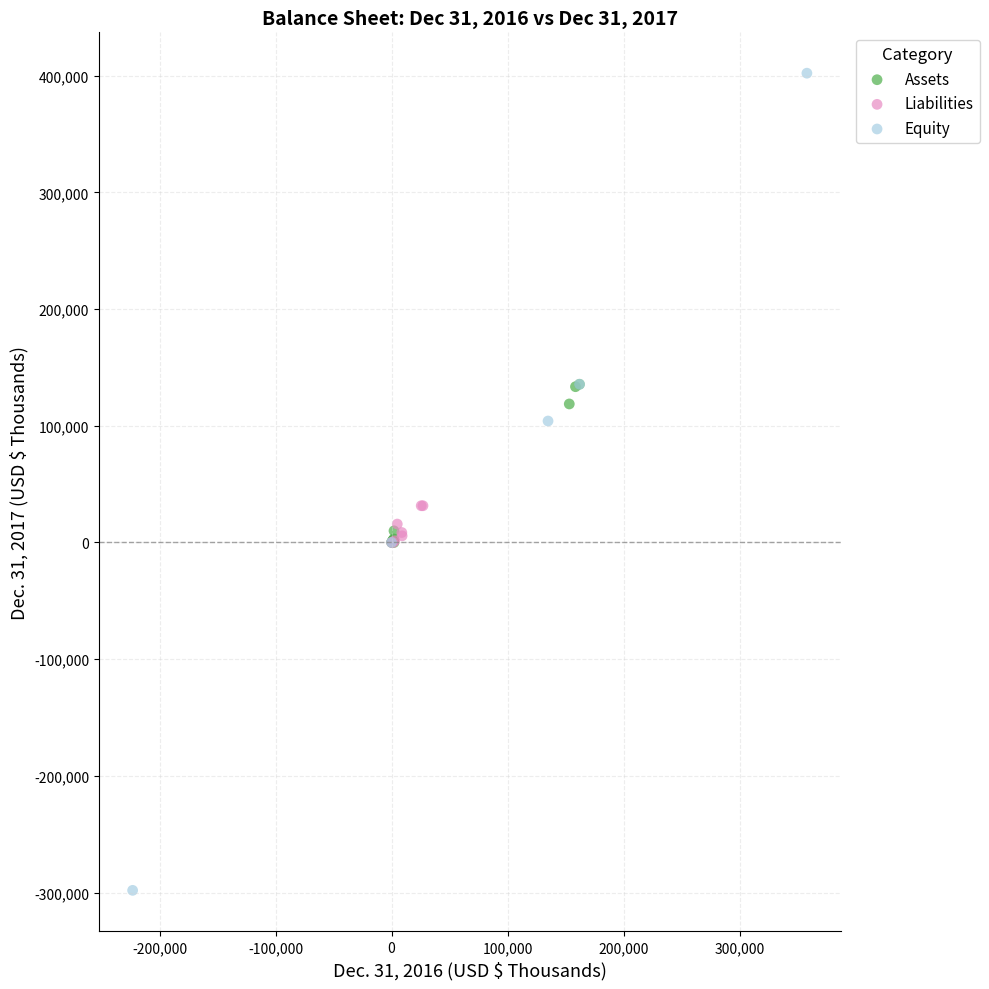

Which series has the widest spread of Y values?

Equity